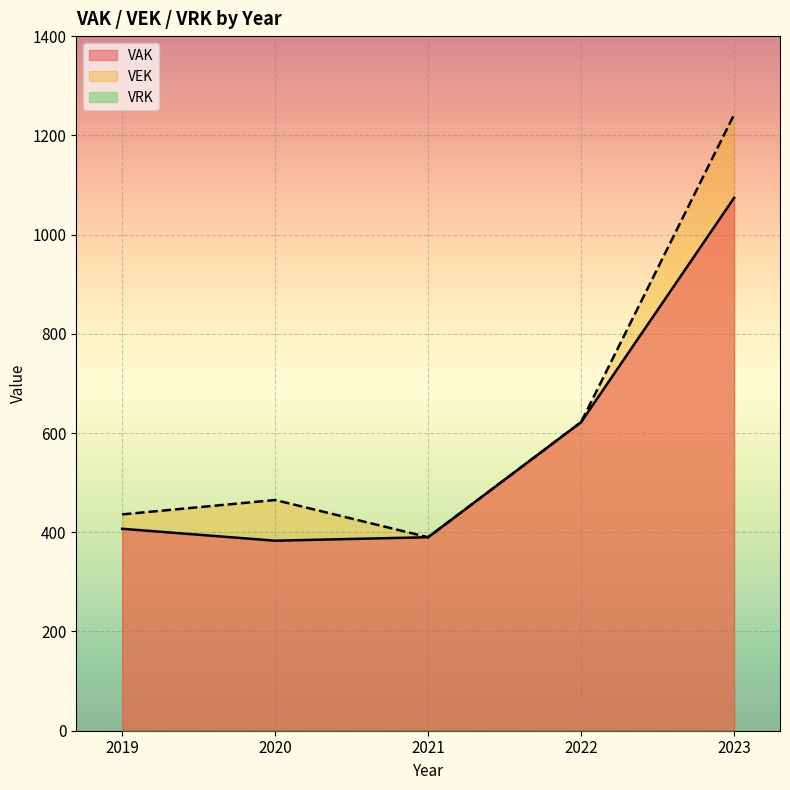

Reading left to right, list all the values displayed in this chart.

VAK: 407	383	390	622	1074
VEK: 436	465	390	622	1242